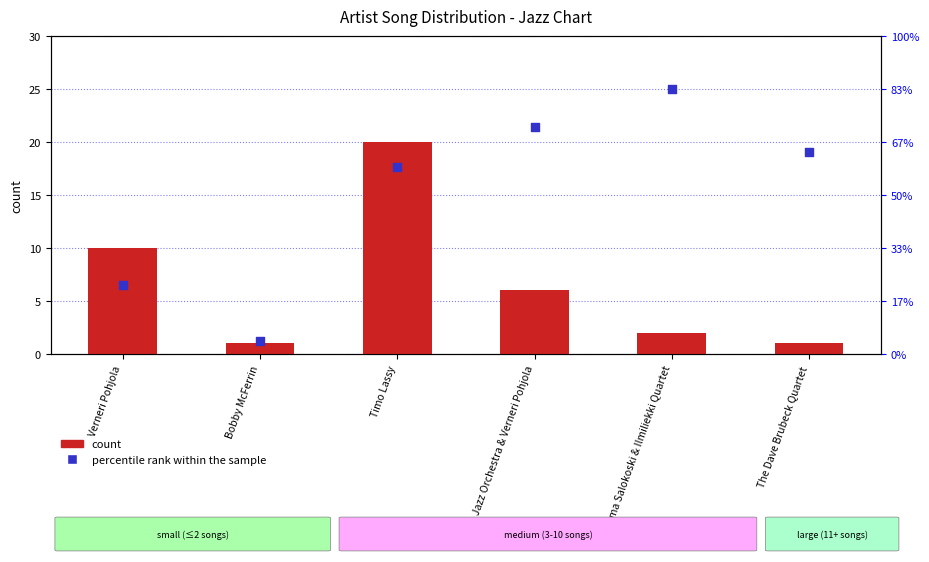

Is the value of count at Timo Lassy greater than the value of percentile rank within the sample at Emma Salokoski & Ilmiliekki Quartet?

No